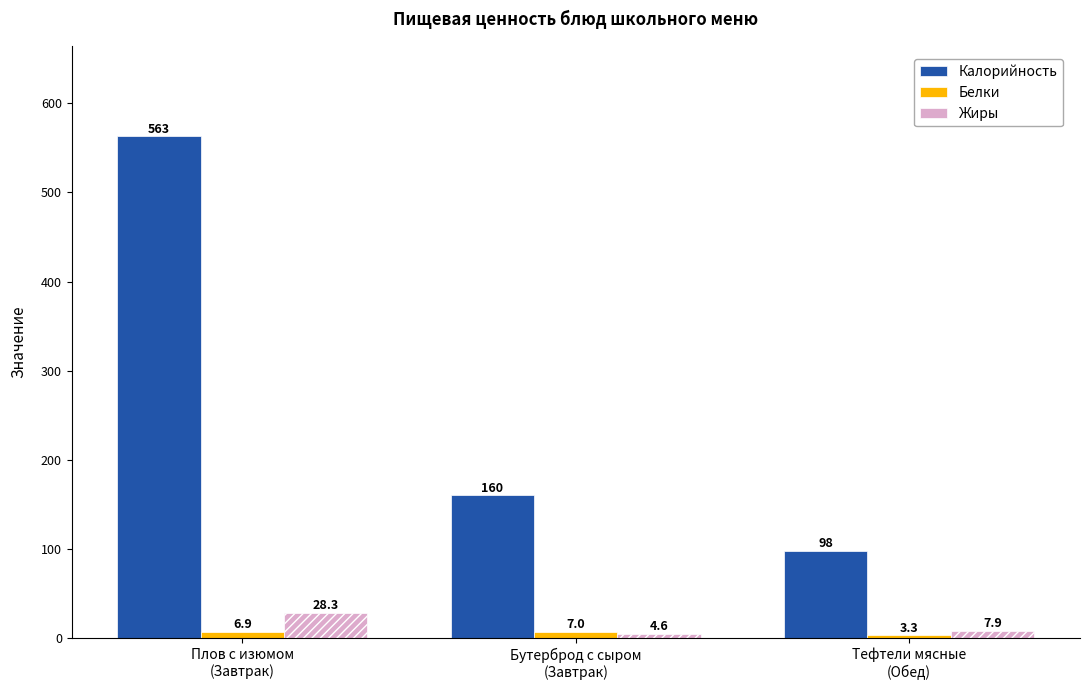

What is the total value across all series at Тефтели мясные
(Обед)?

109.2